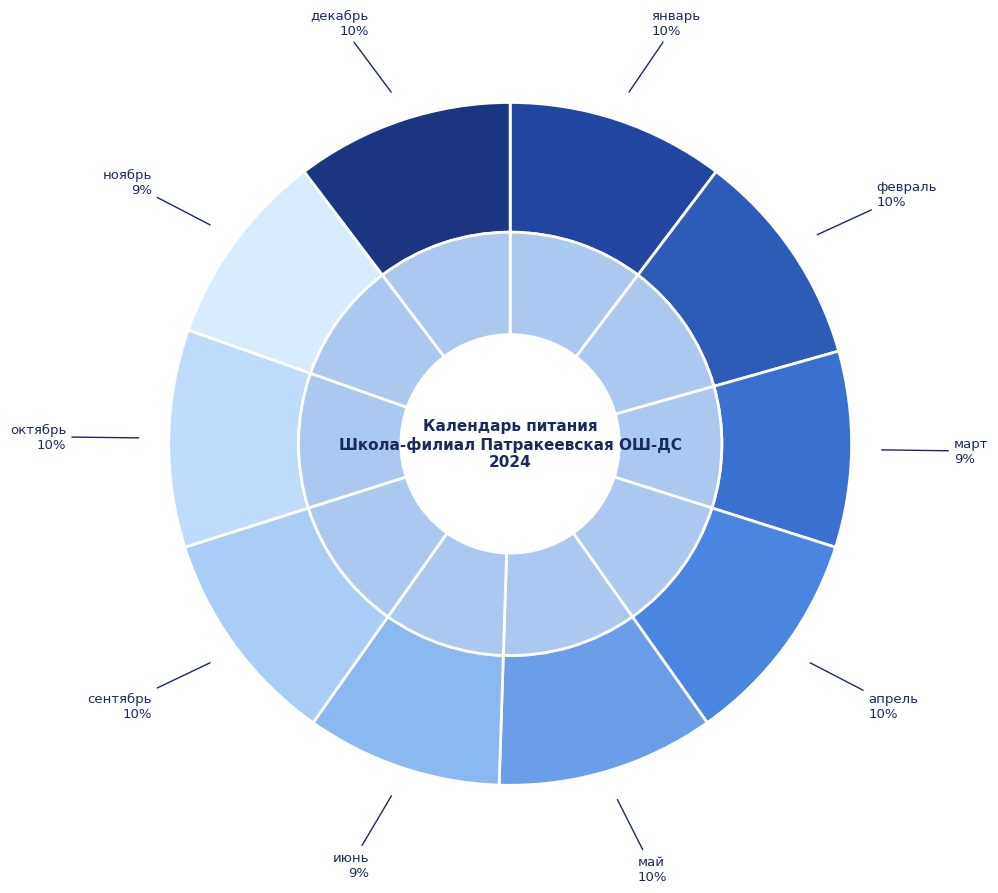

What percentage is NOT represented by сентябрь?

89.7%